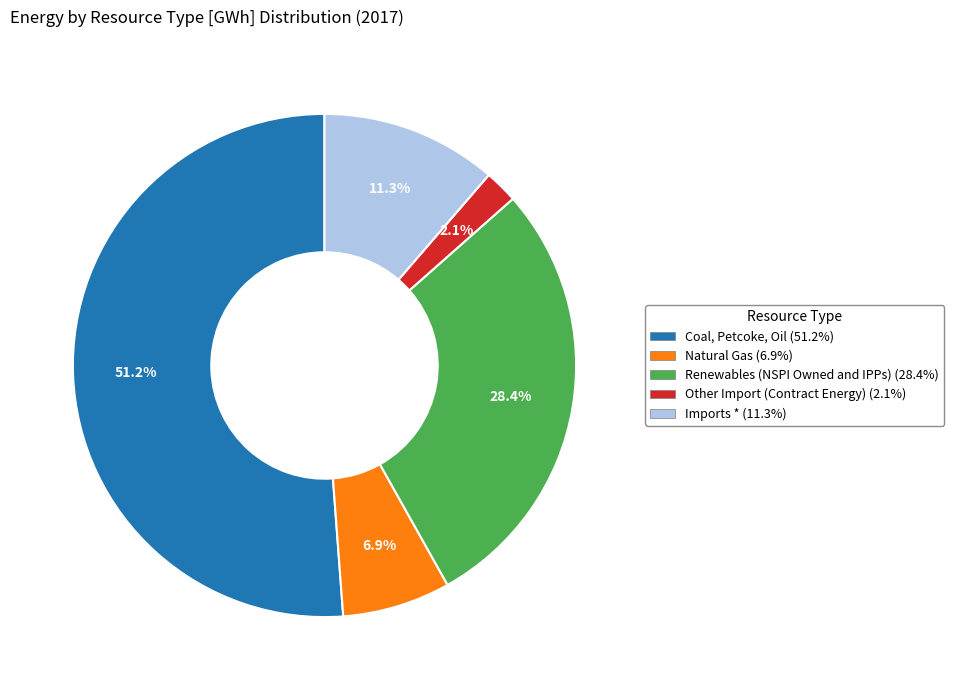

Which has a higher value, Natural Gas or Imports *?

Imports *